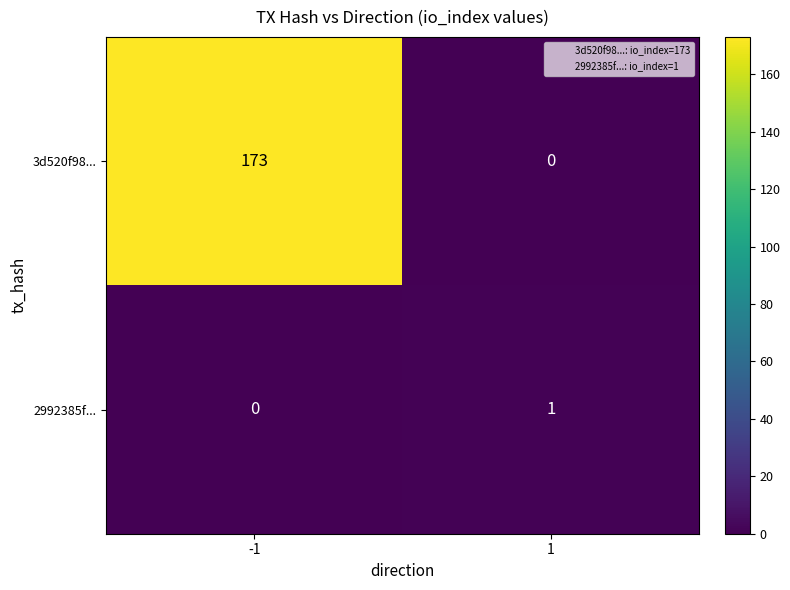

List the series in order of their peak value, highest first.

3d520f98..., 2992385f...